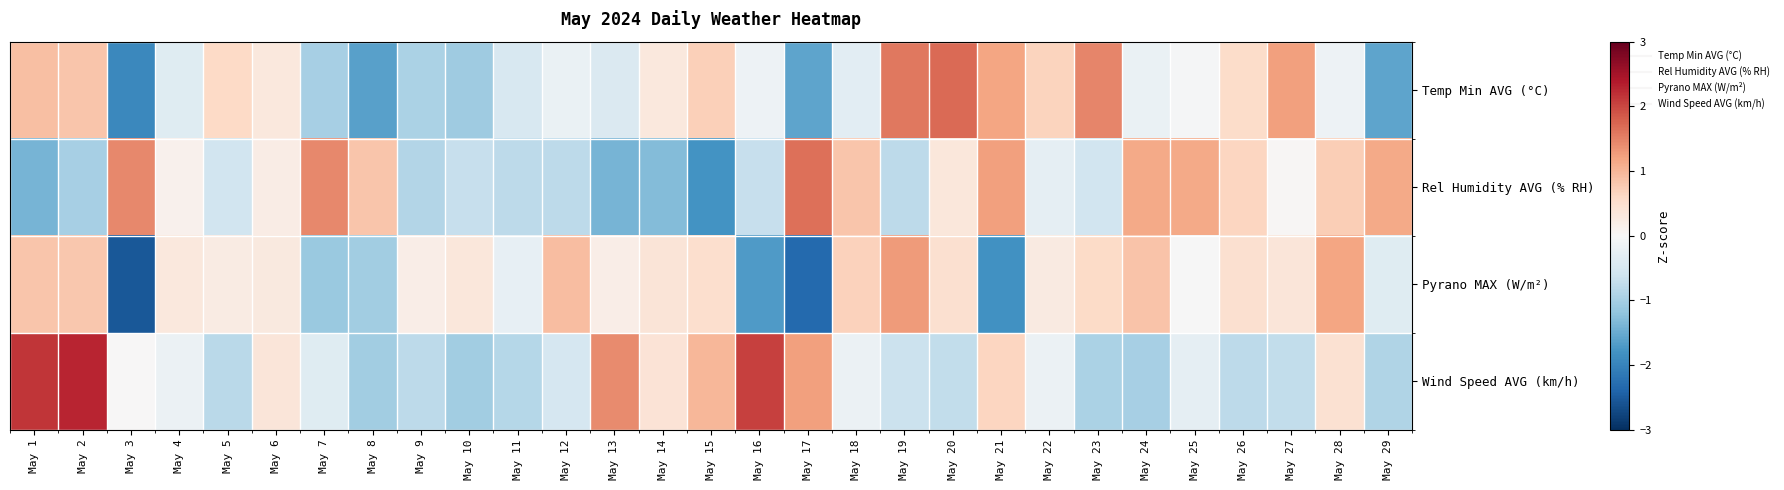

Reading left to right, what are all the values shown in this chart?

Temp Min AVG (°C): May 1=0.9	May 2=0.8	May 3=-1.9	May 4=-0.4	May 5=0.6	May 6=0.3	May 7=-1.0	May 8=-1.6	May 9=-0.9	May 10=-1.1	May 11=-0.5	May 12=-0.2	May 13=-0.4	May 14=0.3	May 15=0.7	May 16=-0.1	May 17=-1.6	May 18=-0.3	May 19=1.6	May 20=1.7	May 21=1.2	May 22=0.7	May 23=1.5	May 24=-0.2	May 25=-0.0	May 26=0.5	May 27=1.2	May 28=-0.1	May 29=-1.6
Rel Humidity AVG (% RH): May 1=-1.4	May 2=-1.0	May 3=1.4	May 4=0.1	May 5=-0.6	May 6=0.2	May 7=1.4	May 8=0.8	May 9=-0.9	May 10=-0.7	May 11=-0.8	May 12=-0.8	May 13=-1.4	May 14=-1.3	May 15=-1.8	May 16=-0.7	May 17=1.6	May 18=0.8	May 19=-0.8	May 20=0.3	May 21=1.2	May 22=-0.3	May 23=-0.6	May 24=1.1	May 25=1.1	May 26=0.6	May 27=0.0	May 28=0.7	May 29=1.1
Pyrano MAX (W/m²): May 1=0.8	May 2=0.8	May 3=-2.6	May 4=0.3	May 5=0.2	May 6=0.3	May 7=-1.1	May 8=-1.0	May 9=0.2	May 10=0.4	May 11=-0.2	May 12=0.9	May 13=0.2	May 14=0.4	May 15=0.5	May 16=-1.7	May 17=-2.3	May 18=0.7	May 19=1.3	May 20=0.5	May 21=-1.8	May 22=0.3	May 23=0.6	May 24=0.9	May 25=-0.0	May 26=0.5	May 27=0.4	May 28=1.2	May 29=-0.4
Wind Speed AVG (km/h): May 1=2.1	May 2=2.3	May 3=-0.0	May 4=-0.2	May 5=-0.8	May 6=0.4	May 7=-0.4	May 8=-1.0	May 9=-0.8	May 10=-1.0	May 11=-0.9	May 12=-0.5	May 13=1.4	May 14=0.4	May 15=1.0	May 16=2.1	May 17=1.2	May 18=-0.2	May 19=-0.6	May 20=-0.7	May 21=0.6	May 22=-0.2	May 23=-1.0	May 24=-1.0	May 25=-0.3	May 26=-0.8	May 27=-0.7	May 28=0.5	May 29=-0.9